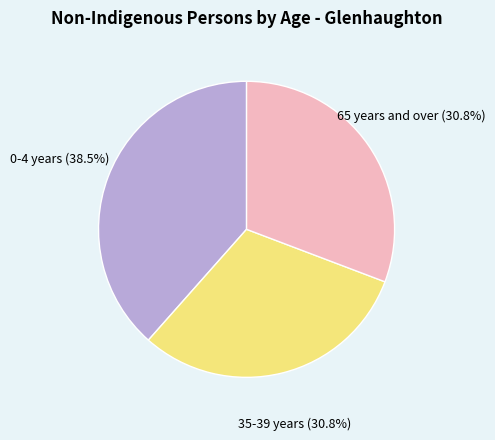

Does any single category account for the majority?

No